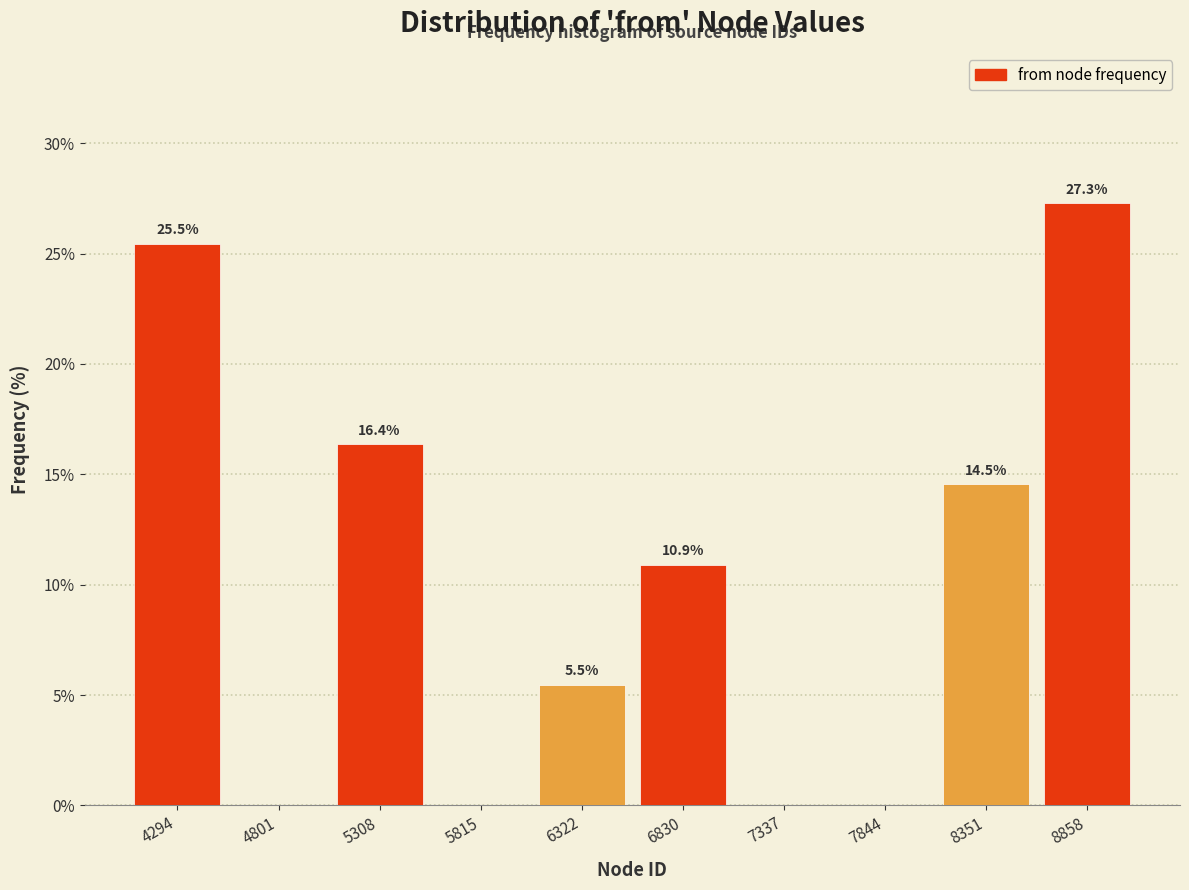

Which range on the x-axis has the tallest bar?

8600 to 9100